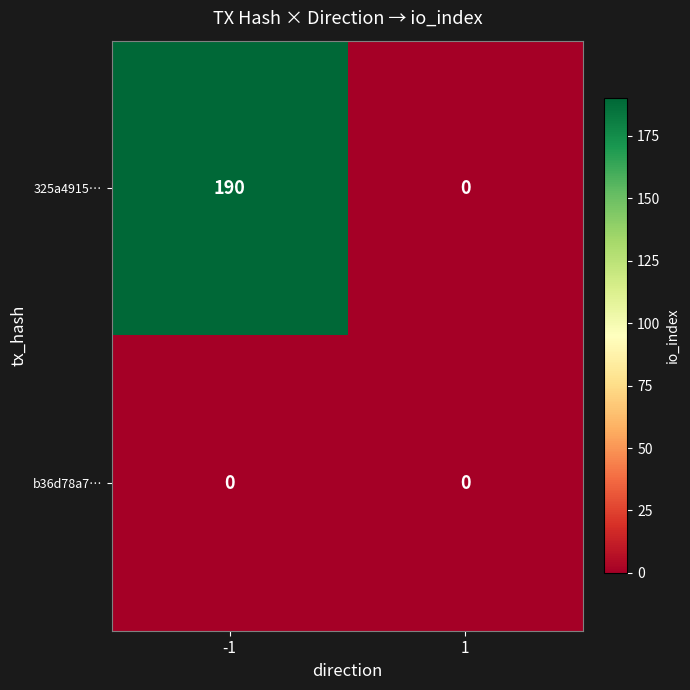

Rank the series at -1 from highest to lowest value.

325a4915…, b36d78a7…